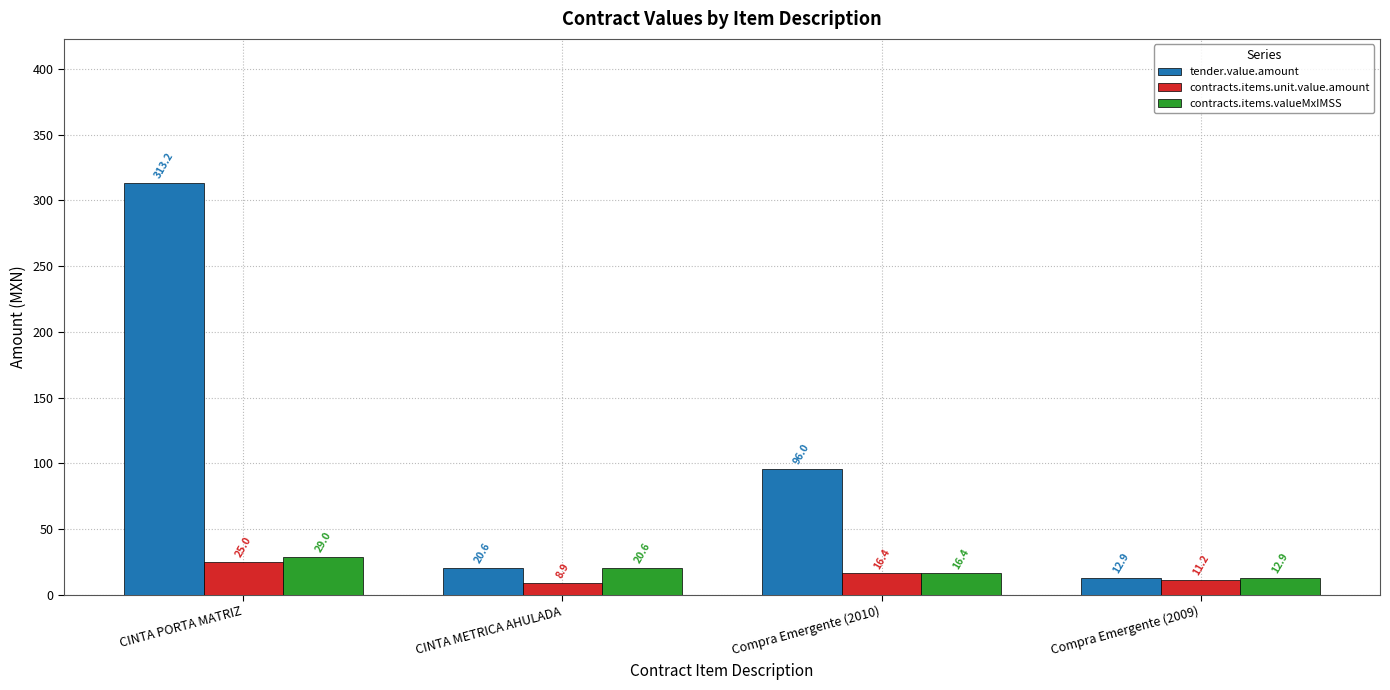

Which series has the widest spread of values?

tender.value.amount